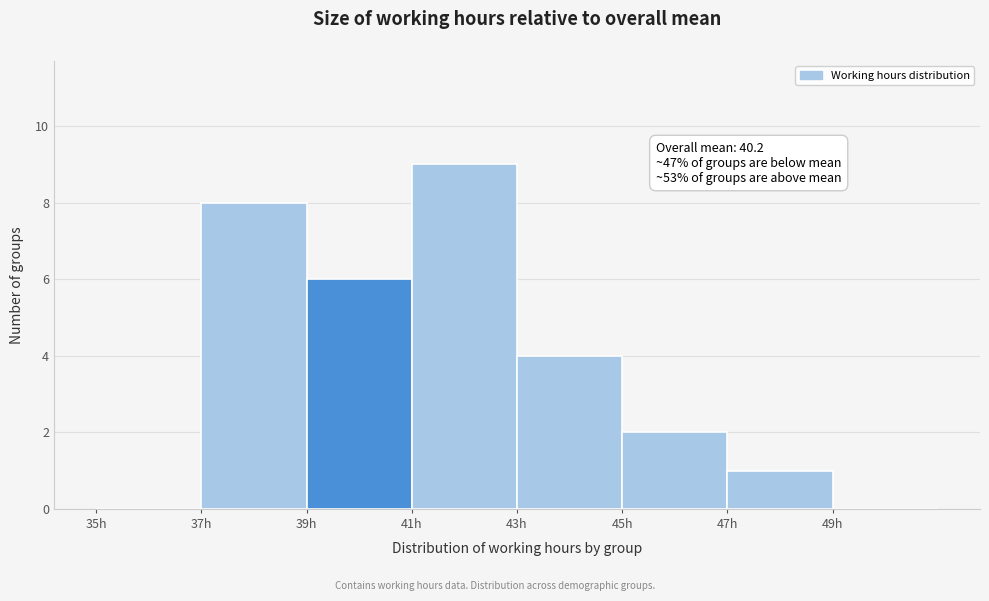

Over which range of the x-axis is the bar tallest?

41 to 43